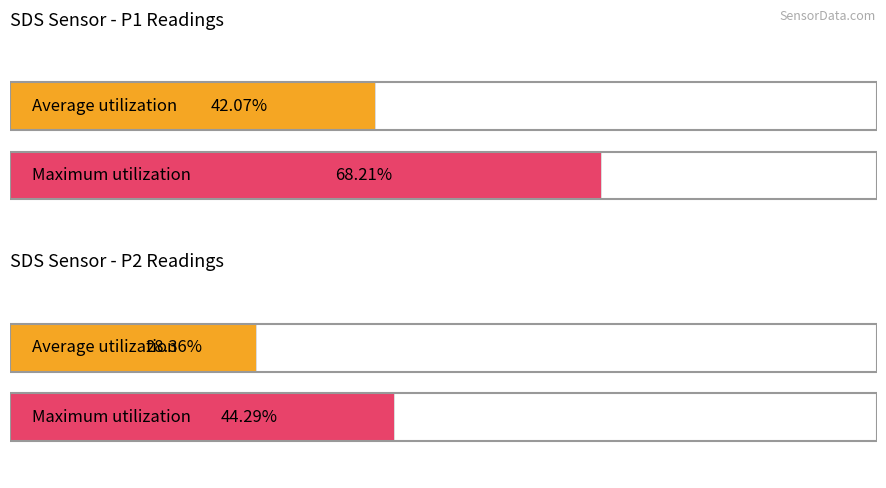

Which series has the largest total across all categories?

Maximum SDS_P1